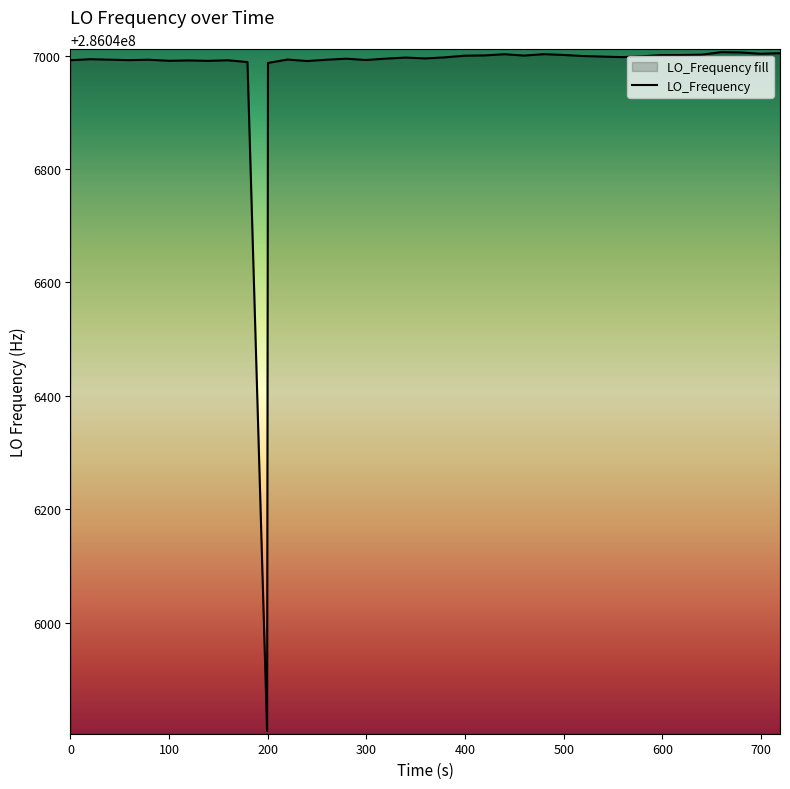

What is the smallest value displayed?

286045809.3